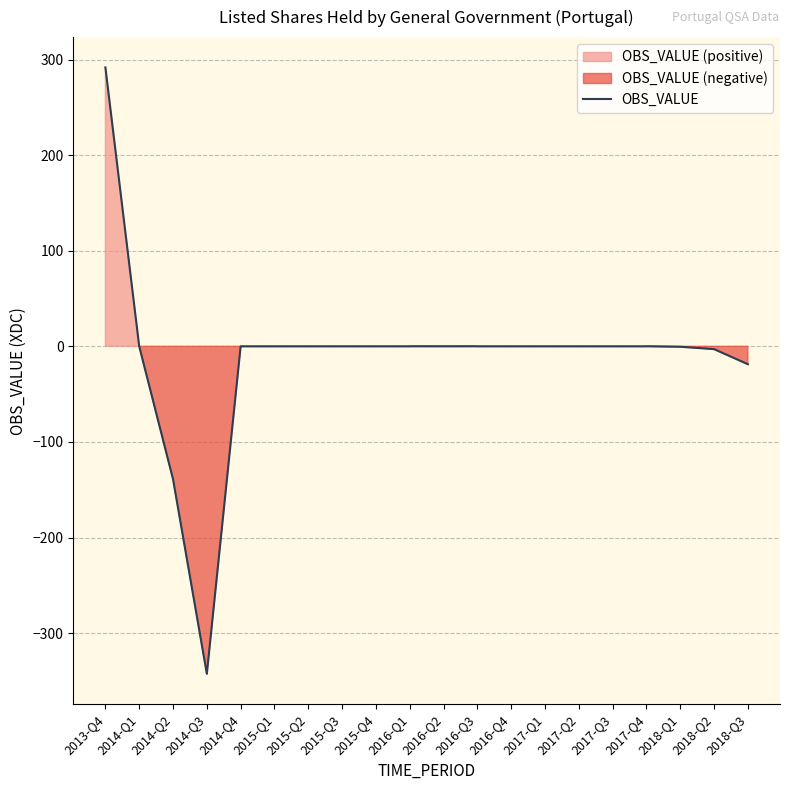

How many data points does each series have?

20